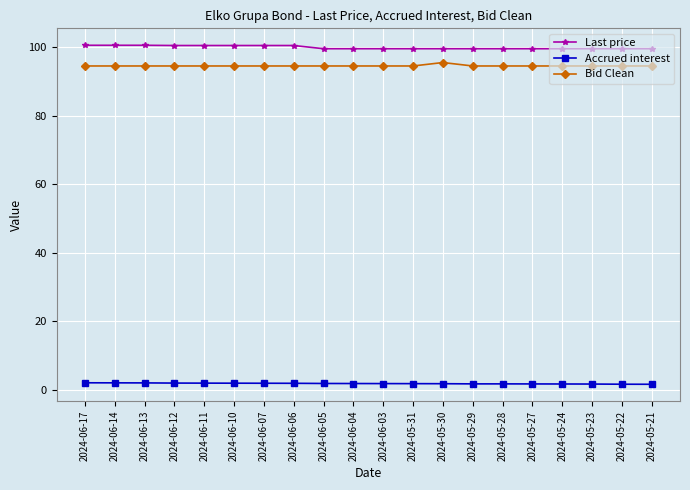

Is the value of Bid Clean at 2024-06-11 greater than the value of Last price at 2024-05-27?

No